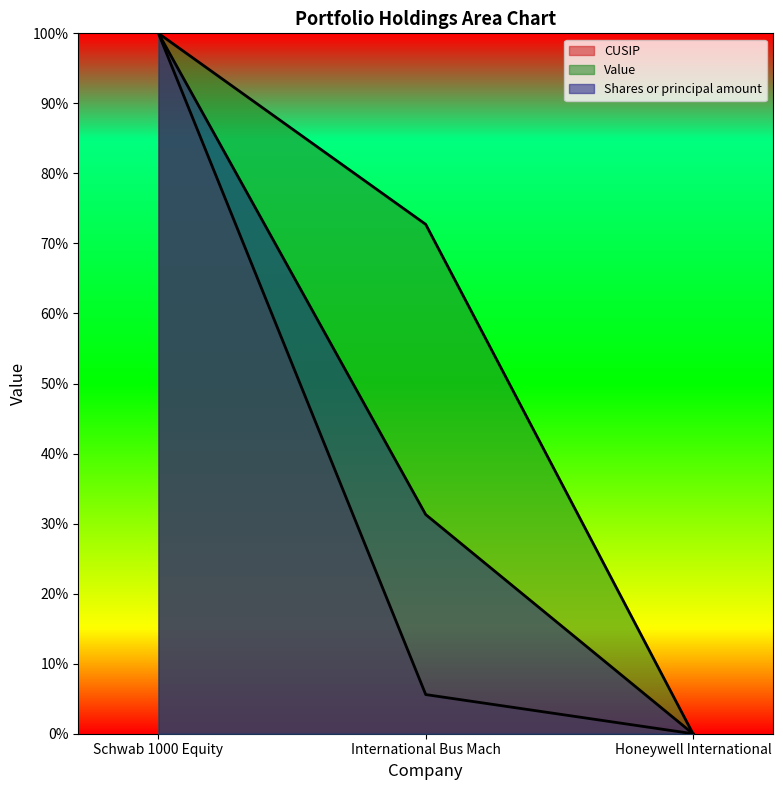

How many distinct data groups are displayed?

3